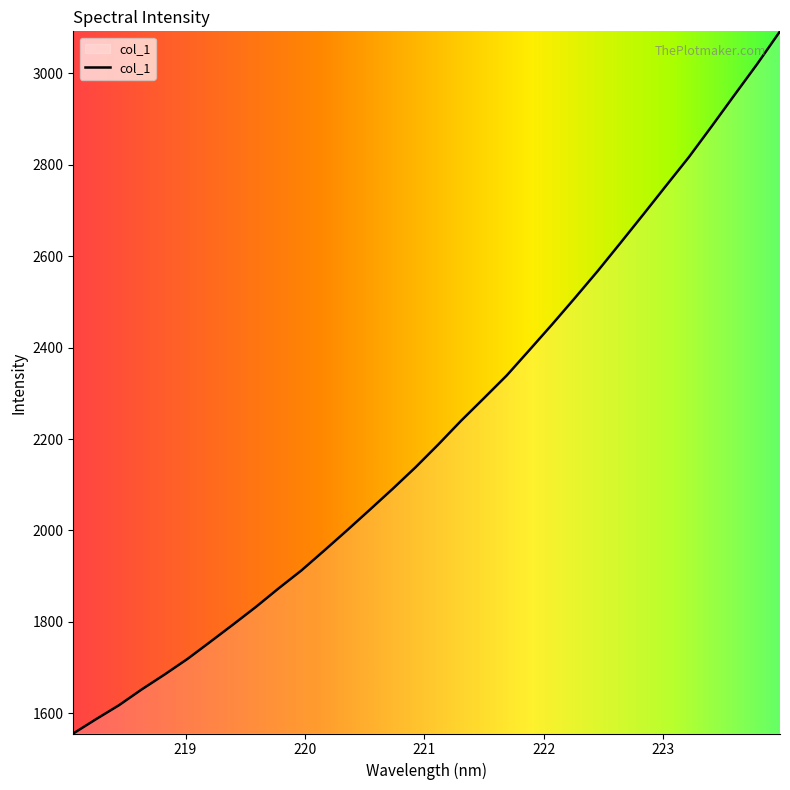

What is the greatest value displayed?

3091.7